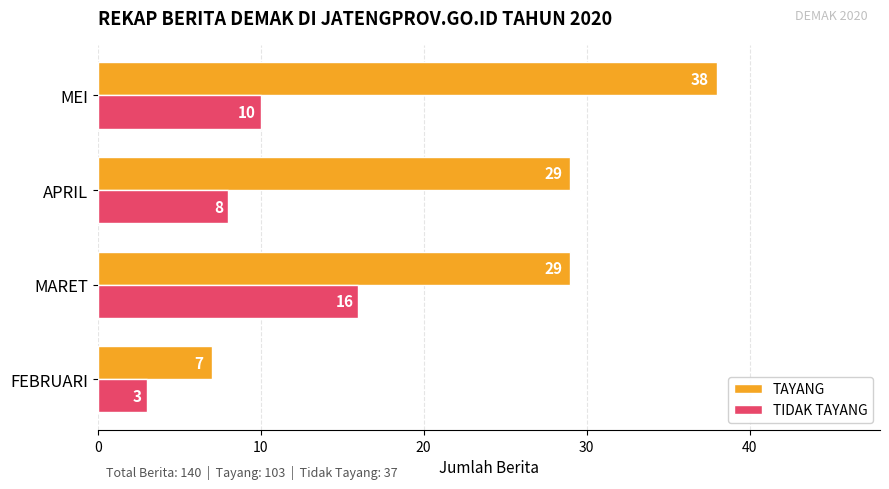

Is the value of TAYANG at MEI greater than the value of TIDAK TAYANG at MEI?

Yes